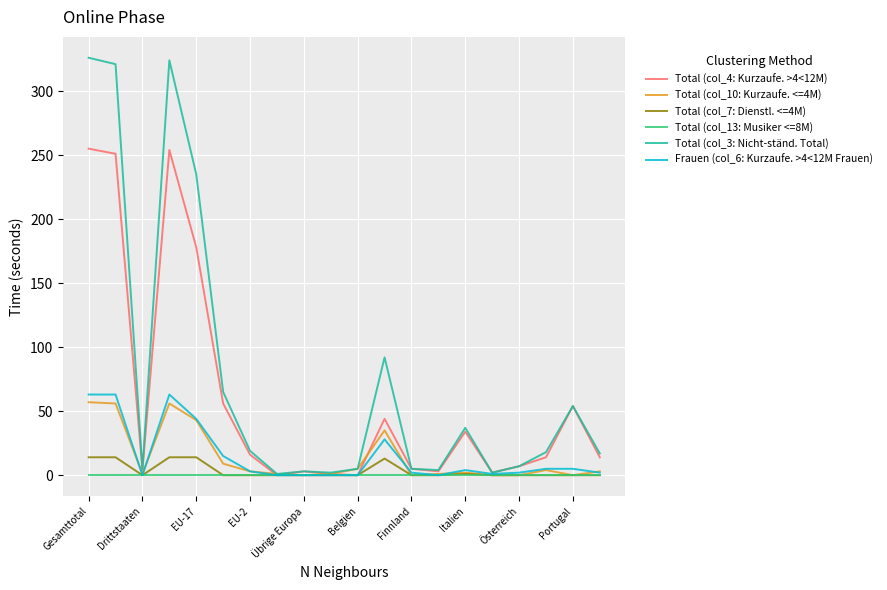

How many lines are shown in the chart?

6